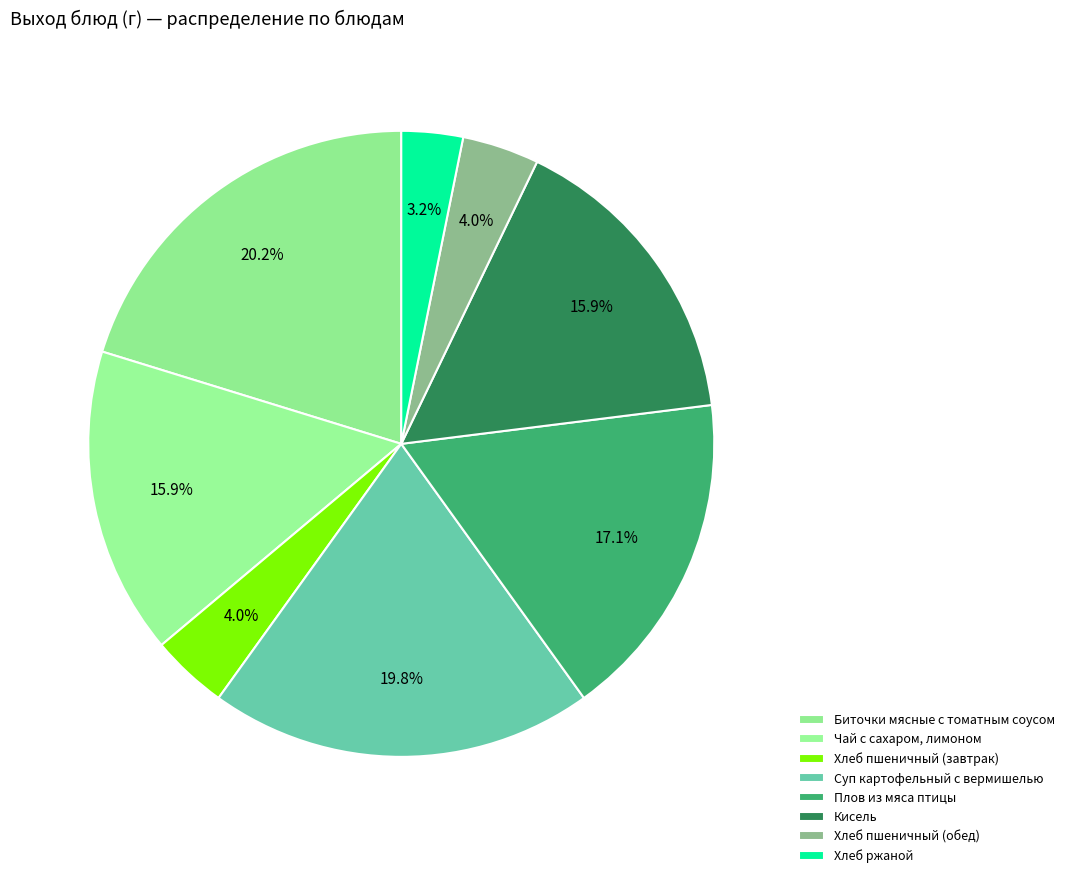

How many segments does this pie chart have?

8